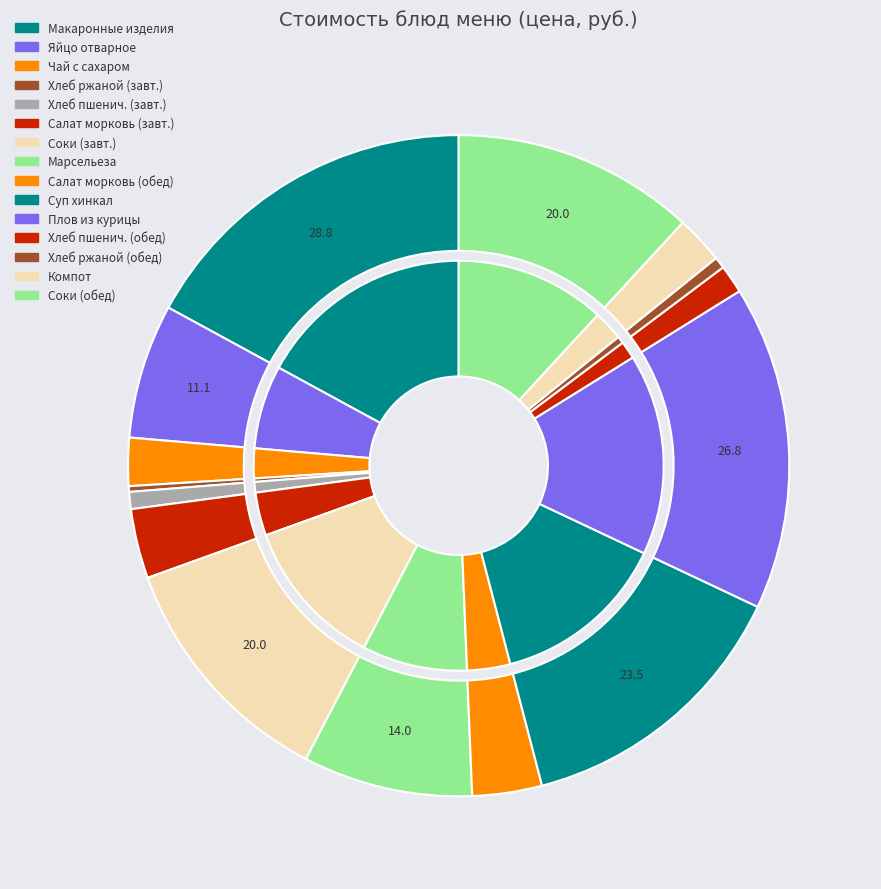

To the nearest percent, what portion does хлеб пшеничный (обед) represent?

1%